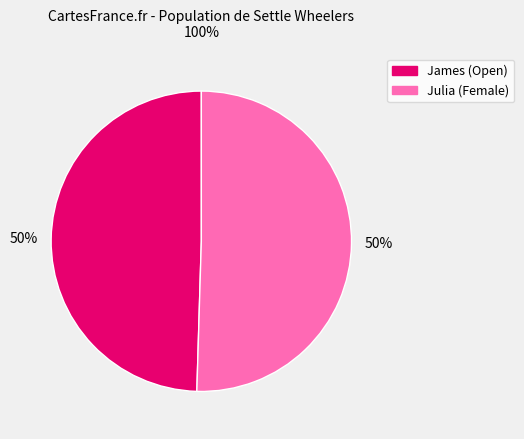

Is it true that Julia is 43% of the pie?

False